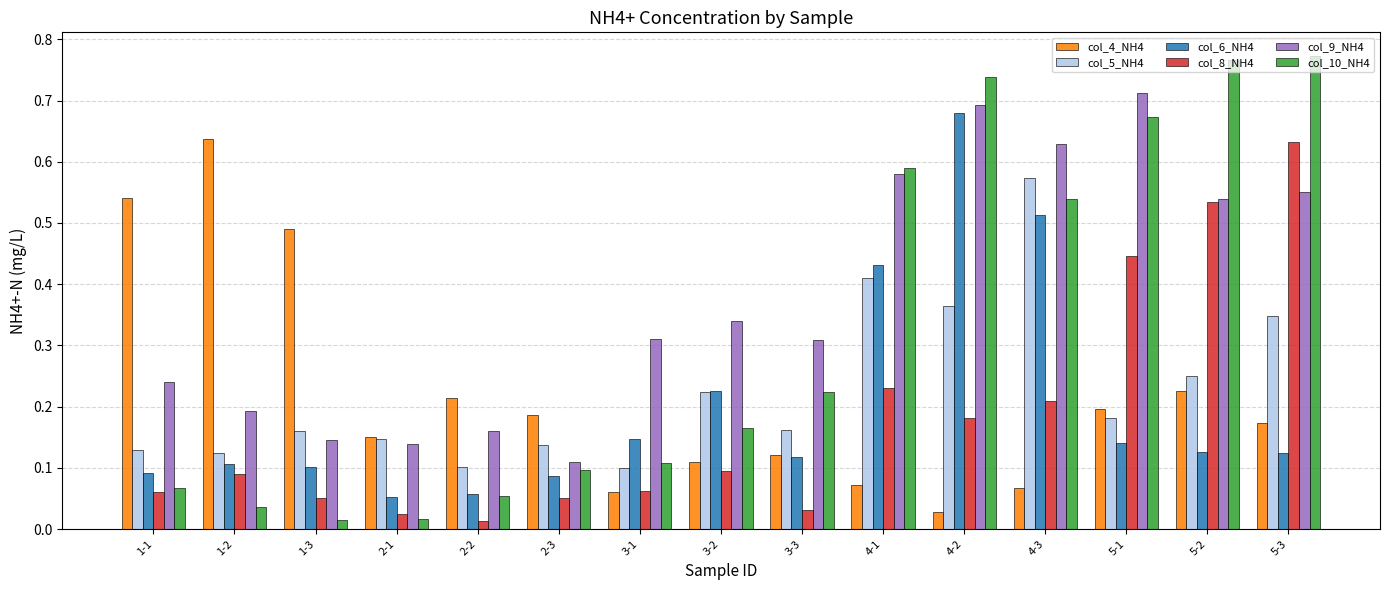

True or false: col_4_NH4 has a value of 0.1 at 4-3.

True